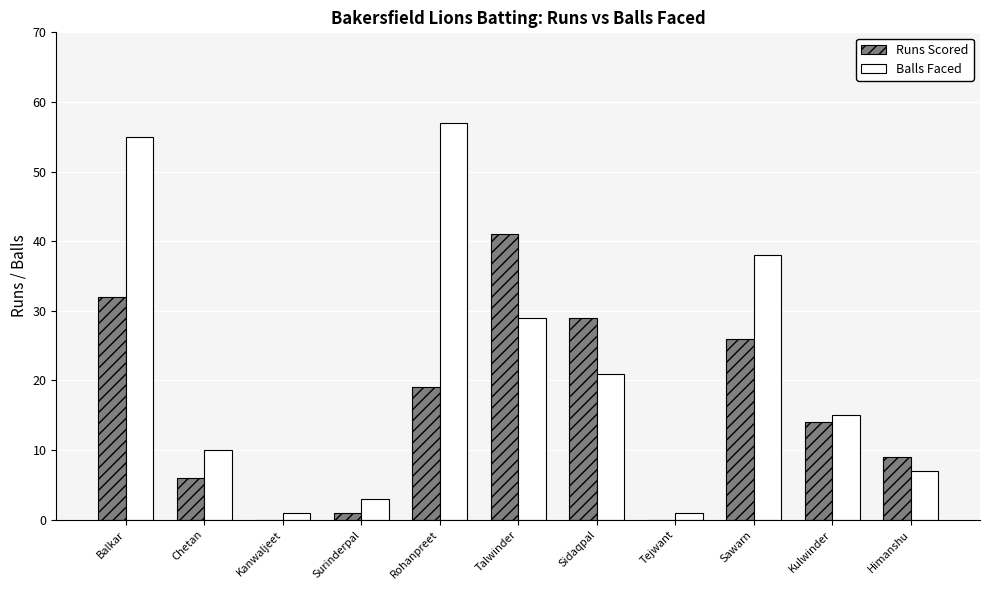

Is the value of Balls Faced at Tejwant greater than the value of Runs Scored at Kanwaljeet?

Yes